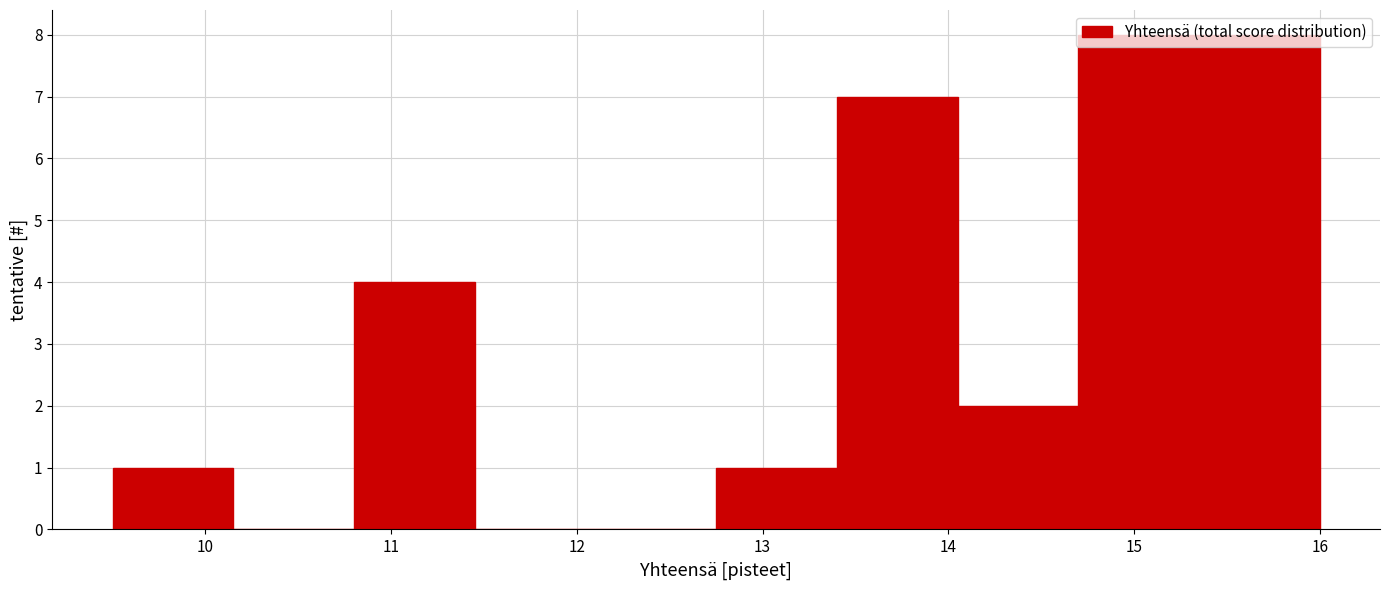

Reading left to right, list every bar in this chart as the range it spans on the x-axis followed by its height. Neither the bar edges nor the heights are printed on the chart, so give them approximately, as read against the axes.

9.50 to 10.15: 1
10.15 to 10.80: 0
10.80 to 11.45: 4
11.45 to 12.10: 0
12.10 to 12.75: 0
12.75 to 13.40: 1
13.40 to 14.05: 7
14.05 to 14.70: 2
14.70 to 15.35: 8
15.35 to 16.00: 8